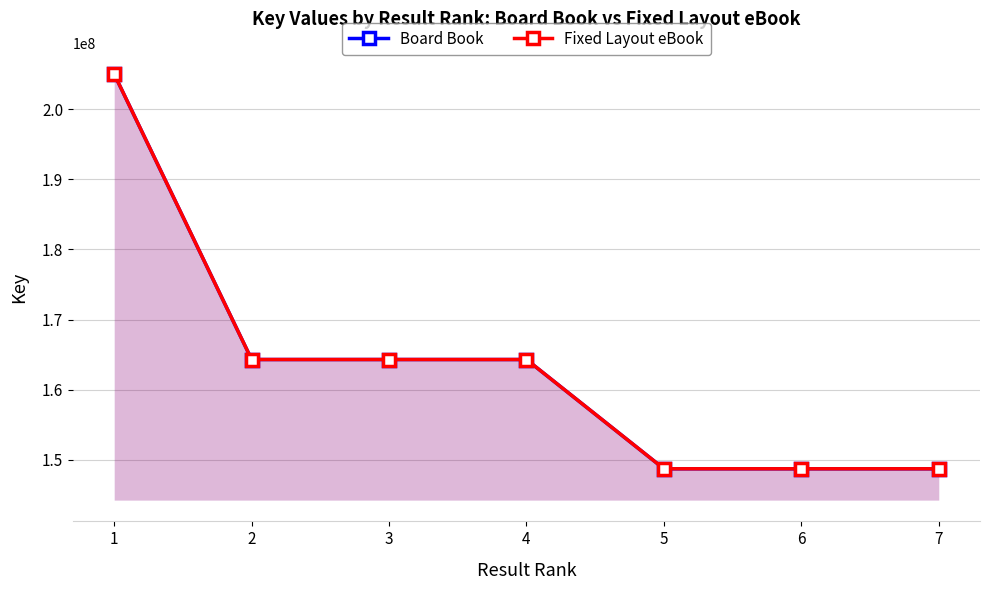

Reading left to right, transcribe all the data shown in this chart.

Board Book: 1=205001999	2=164309084	3=164309782	4=164308215	5=148732939	6=148732232	7=148731626
Fixed Layout eBook: 1=205001999	2=164309084	3=164309782	4=164308215	5=148732939	6=148732232	7=148731626